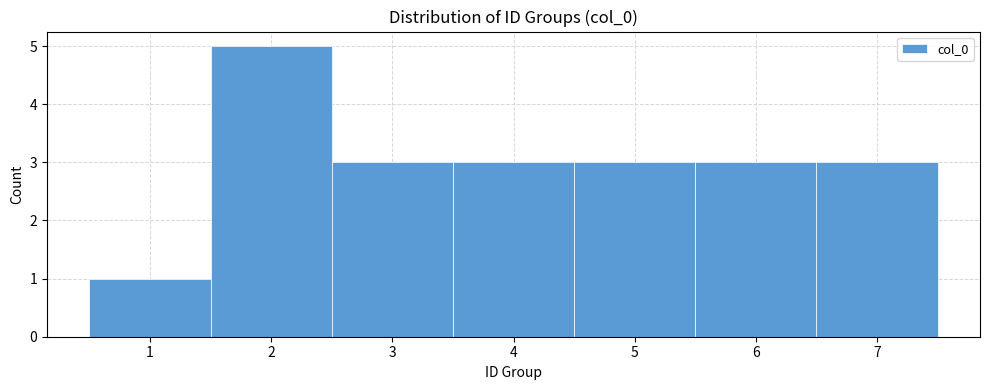

What is the height of the bar covering 5.5 to 6.5 on the x-axis? The values are not printed on the chart, so give them approximately, as read against the axis.

3